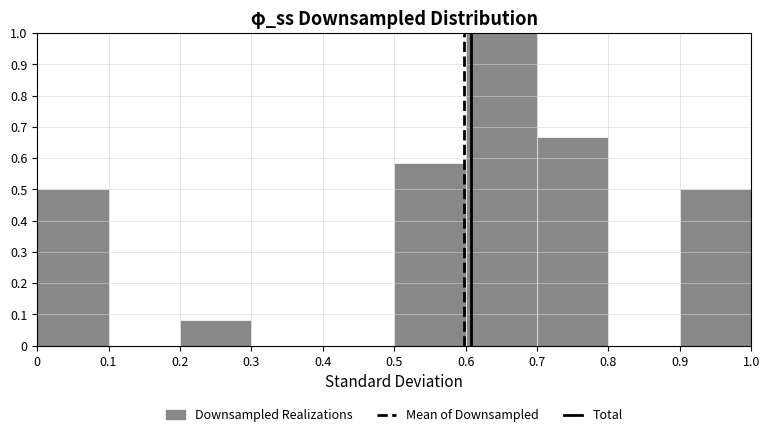

Reading left to right, transcribe this chart: for each bar, give the range it covers on the x-axis and its height. The values are not printed on the chart, so give them approximately, as read against the axis.

0 to 0.1: 0.50
0.1 to 0.2: 0
0.2 to 0.3: 0.08
0.3 to 0.4: 0
0.4 to 0.5: 0
0.5 to 0.6: 0.58
0.6 to 0.7: 1.00
0.7 to 0.8: 0.67
0.8 to 0.9: 0
0.9 to 1.0: 0.50